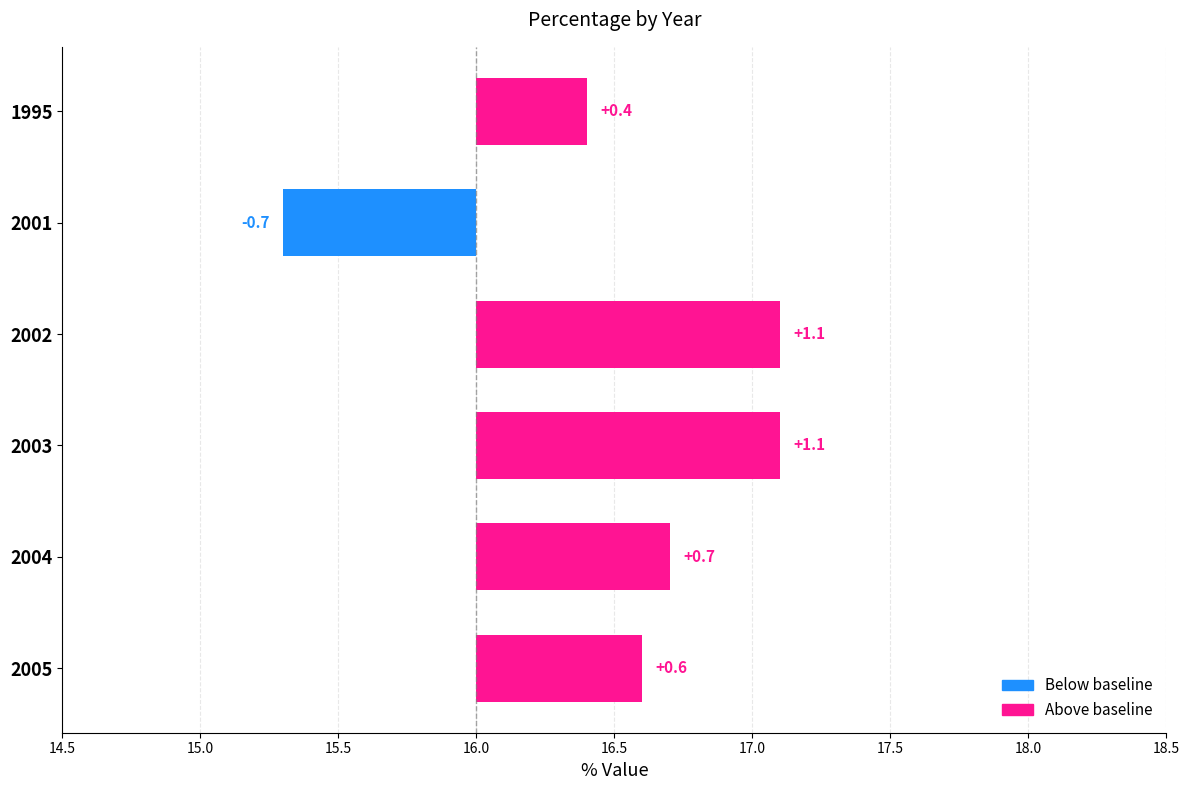

Count the number of data series in this chart.

1